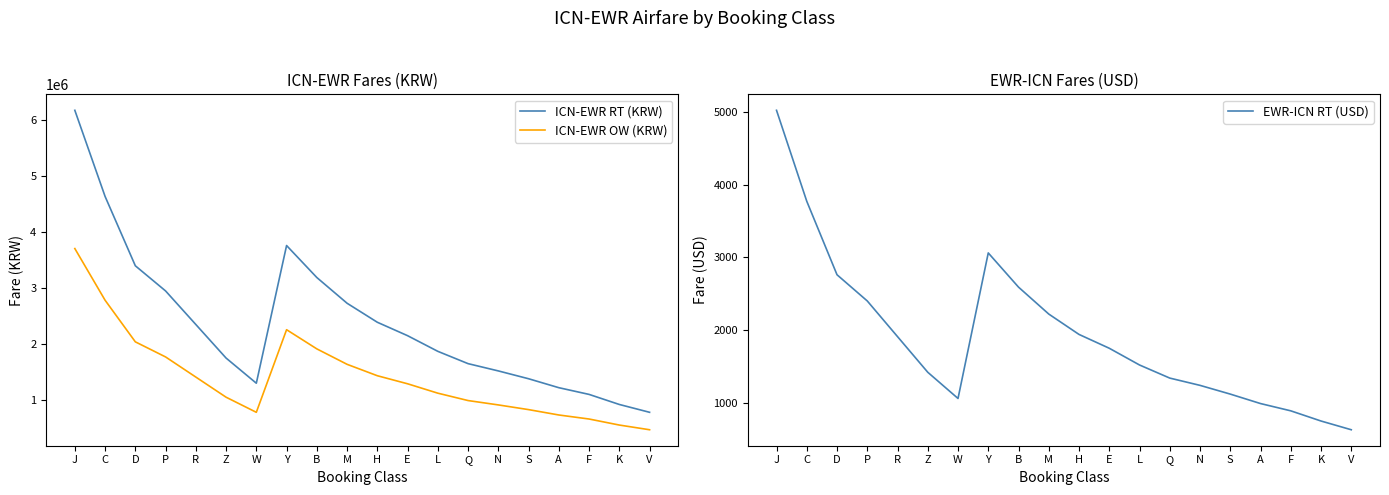

What is the average value of the EWR-ICN RT (USD) series?

1919